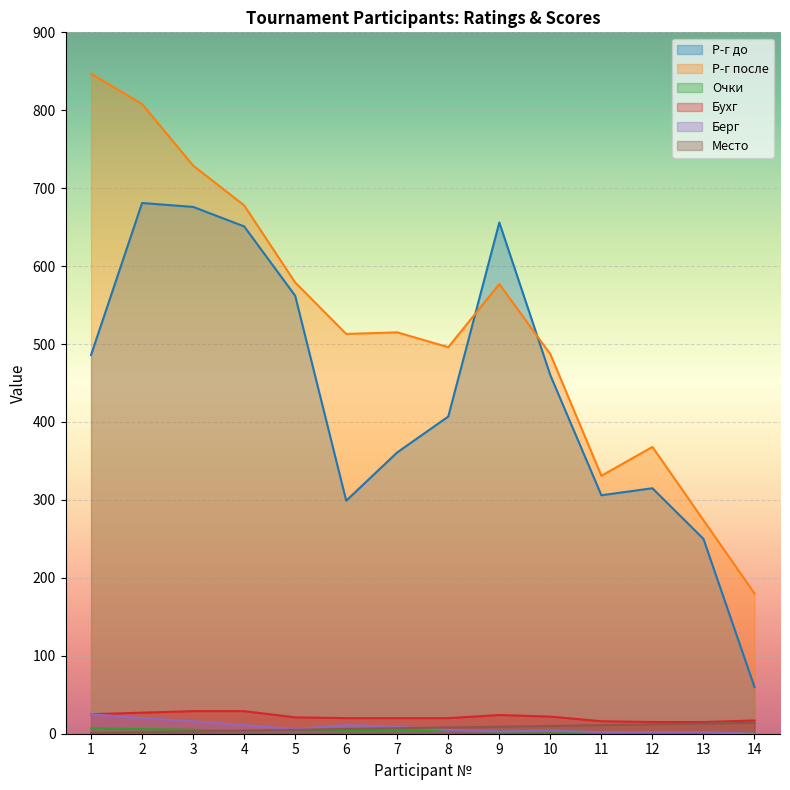

Where is Место nearest to the value 7?

7